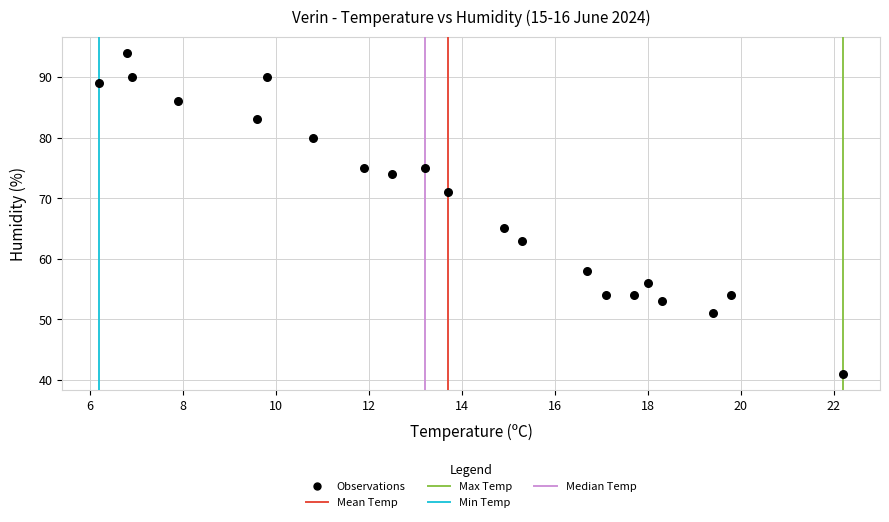

What Y value in the scatter plot is closest to 67?

65